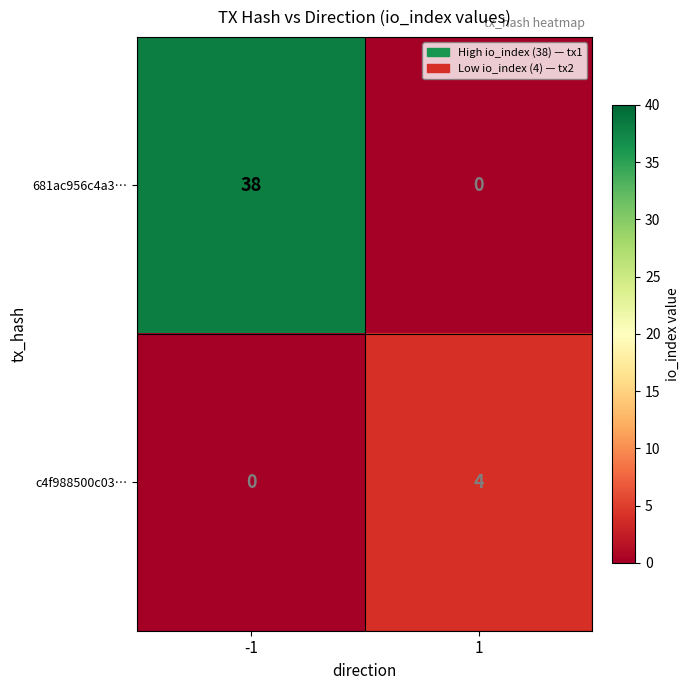

Reading left to right, extract all data points from this chart.

681ac956c4a3…: -1=38	1=0
c4f988500c03…: -1=0	1=4